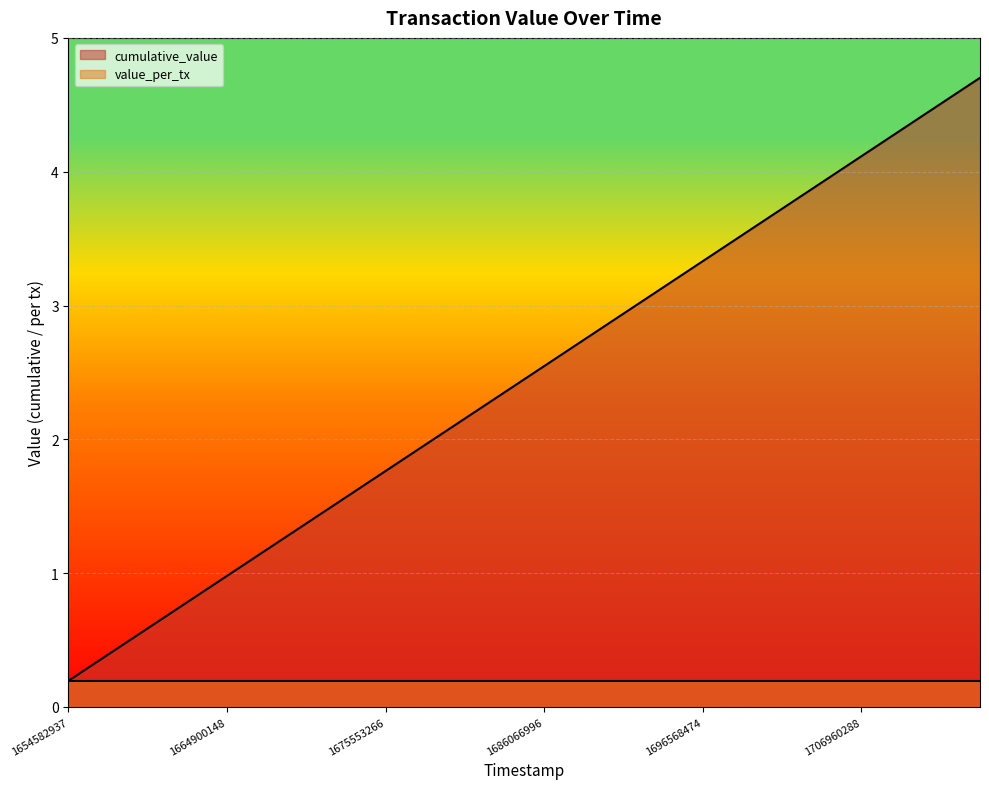

True or false: the data has more than 1 interior local peaks.

False